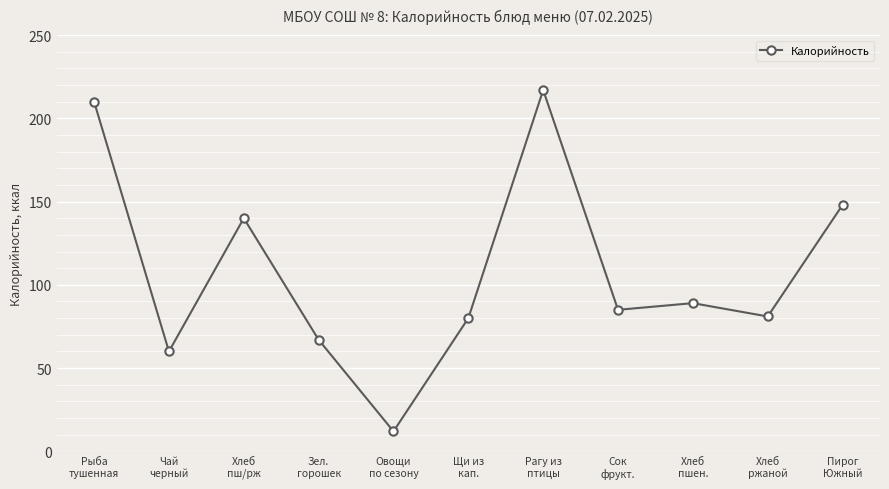

What is the difference between the maximum and minimum values?

205